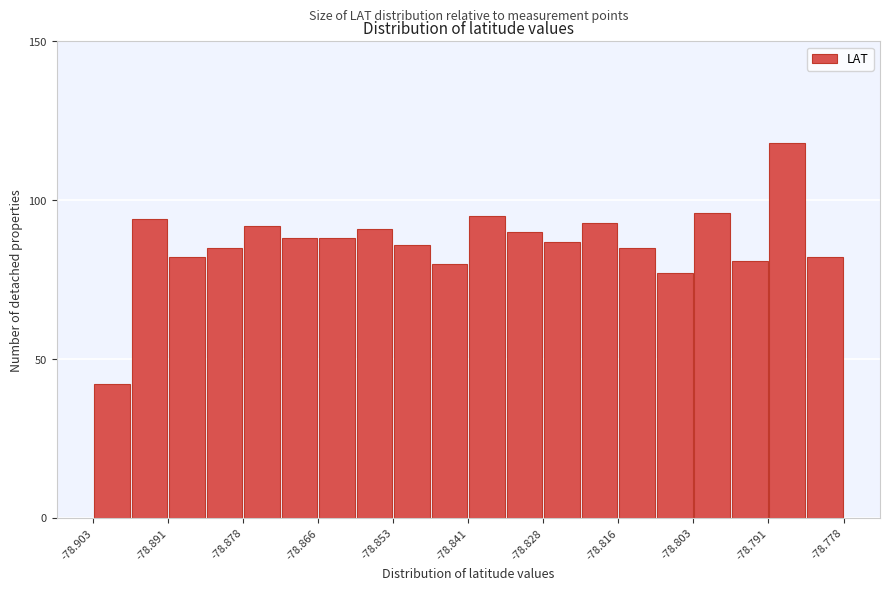

Read against the x-axis, roughly where is the centre of the tallest bar?

-78.788